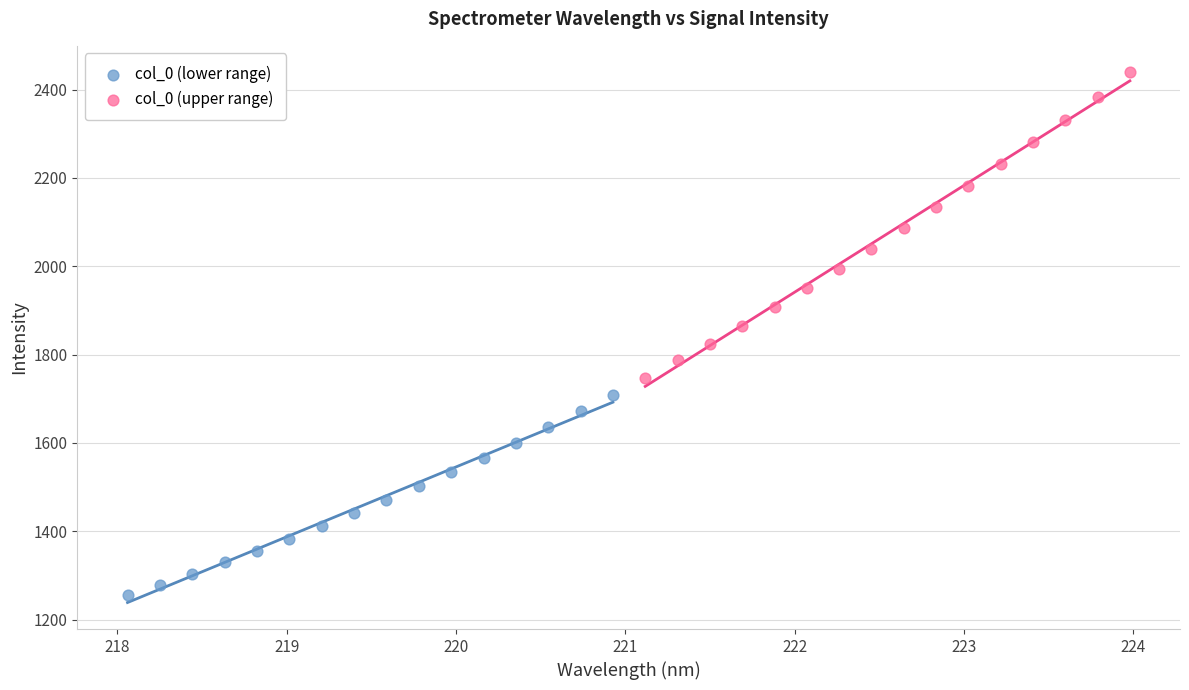

What are all the series names shown in the legend?

col_0 (lower range), col_0 (upper range)